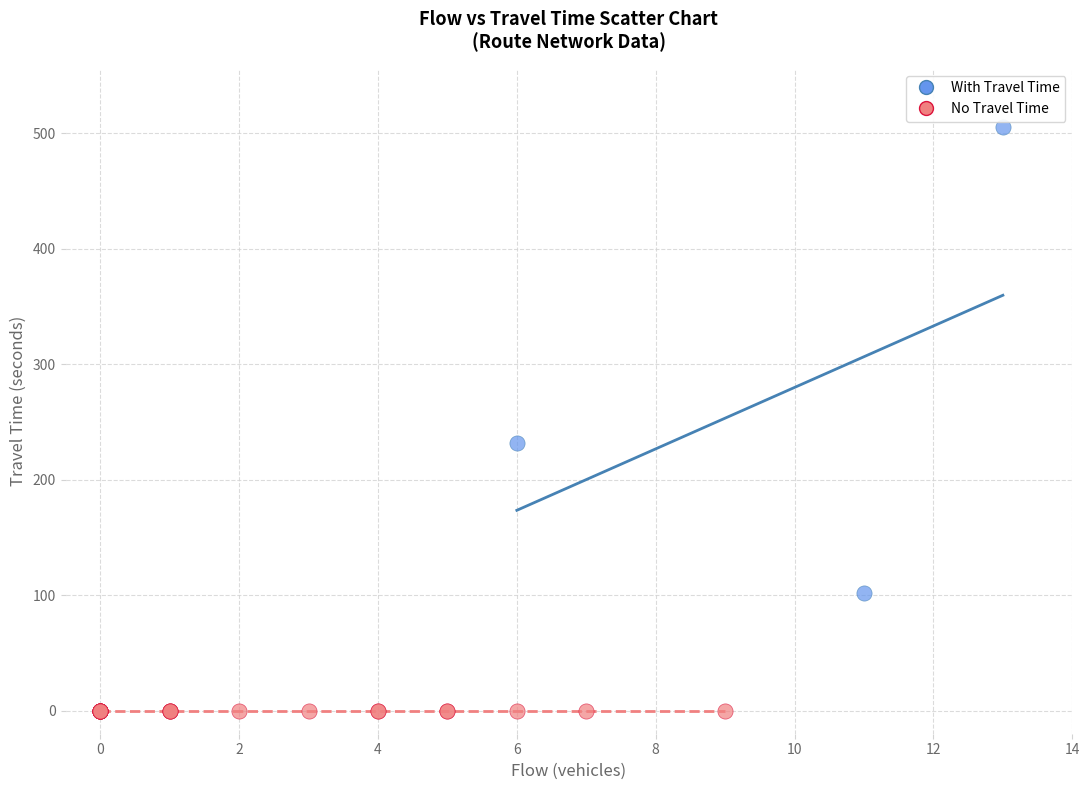

Which series reaches the maximum Y coordinate?

With Travel Time